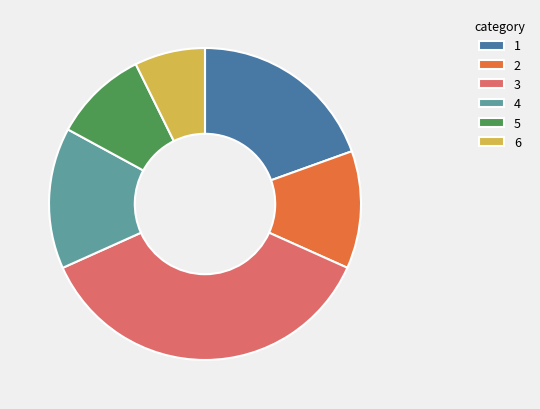

Is the sum of 1 and 5 greater than half?

No